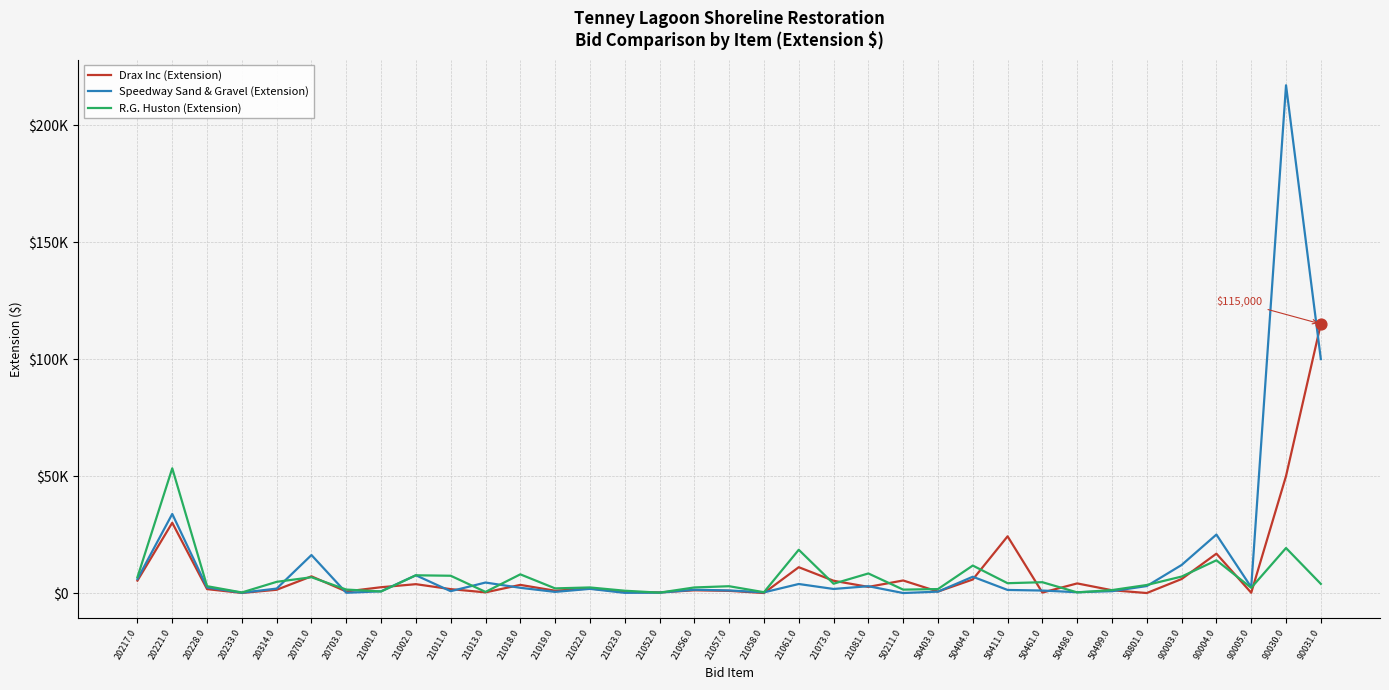

What is the total value across all series at 21023.0?

1600.0